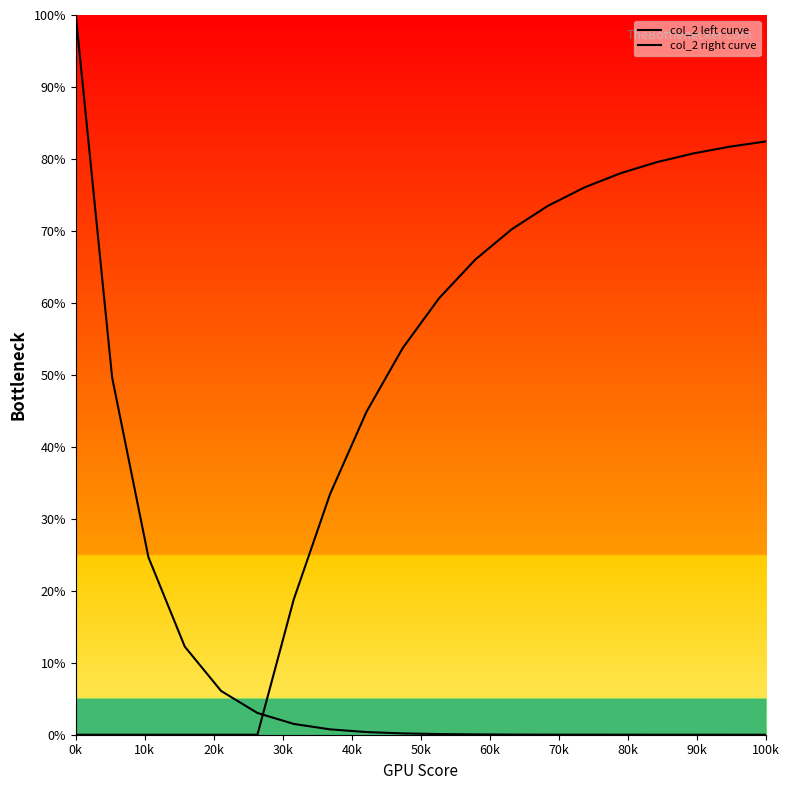

How many lines are shown in the chart?

2